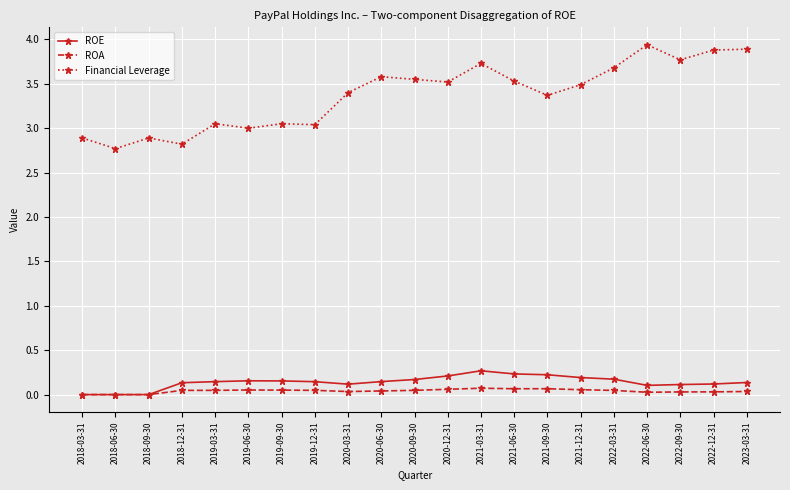

Where is the first local minimum for Financial Leverage?

2018-06-30